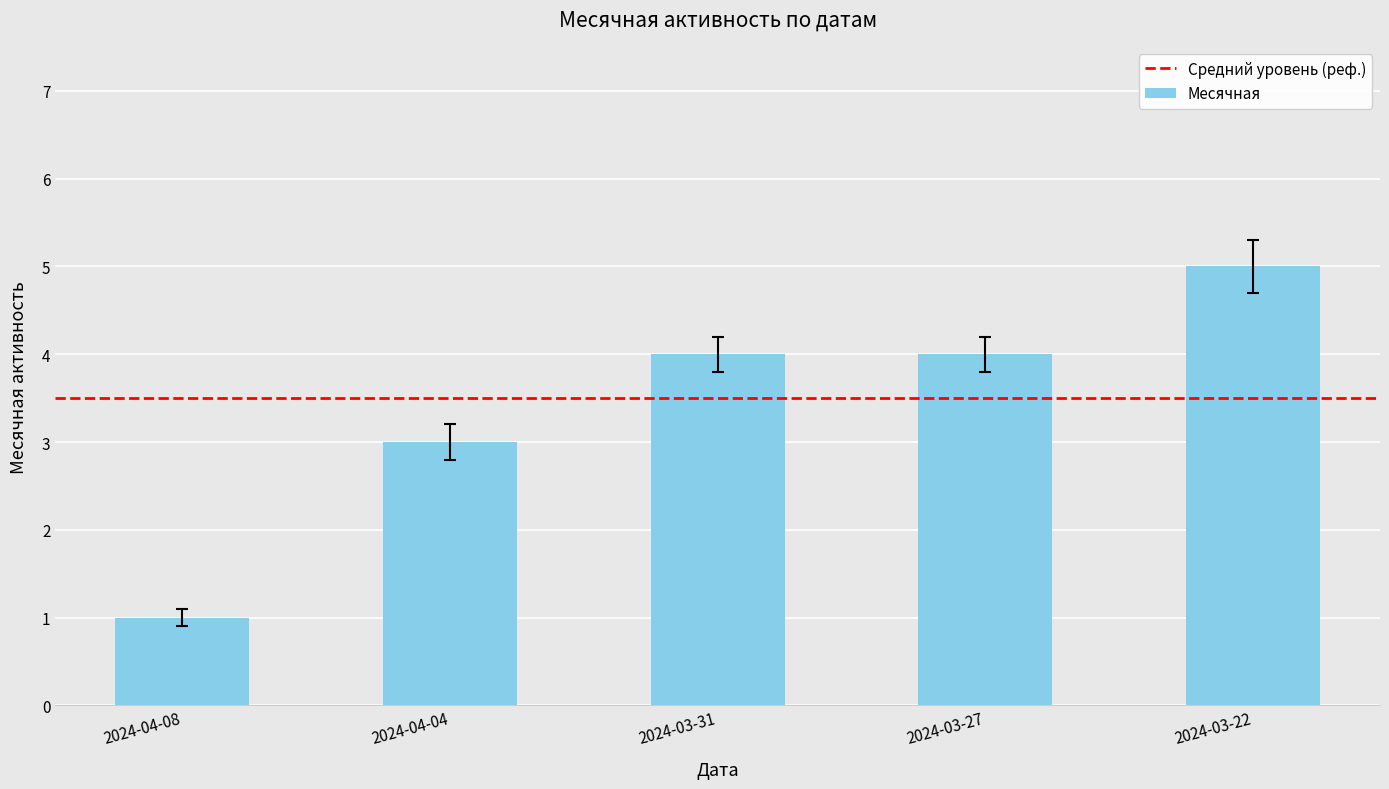

What is the change in value from 2024-04-08 to 2024-03-27?

+3